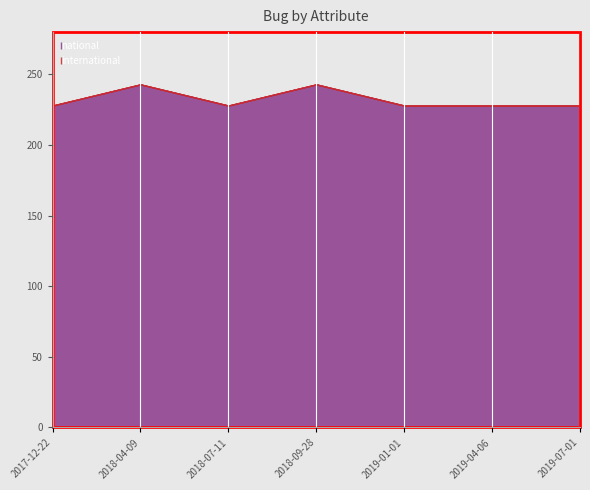

List the series in order of their peak value, lowest first.

international, national